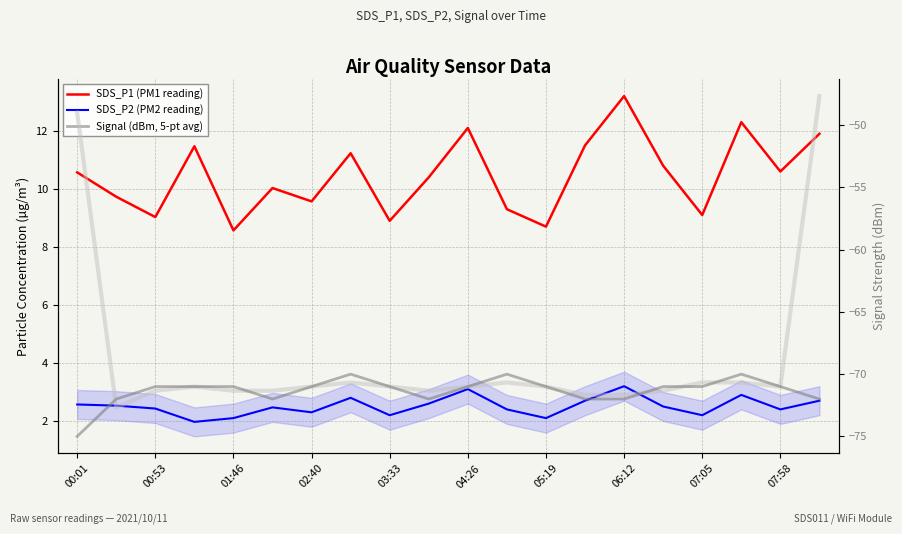

What are all the series names shown in the legend?

SDS_P1 (PM1 reading), SDS_P2 (PM2 reading), Signal (dBm, 5-pt avg)